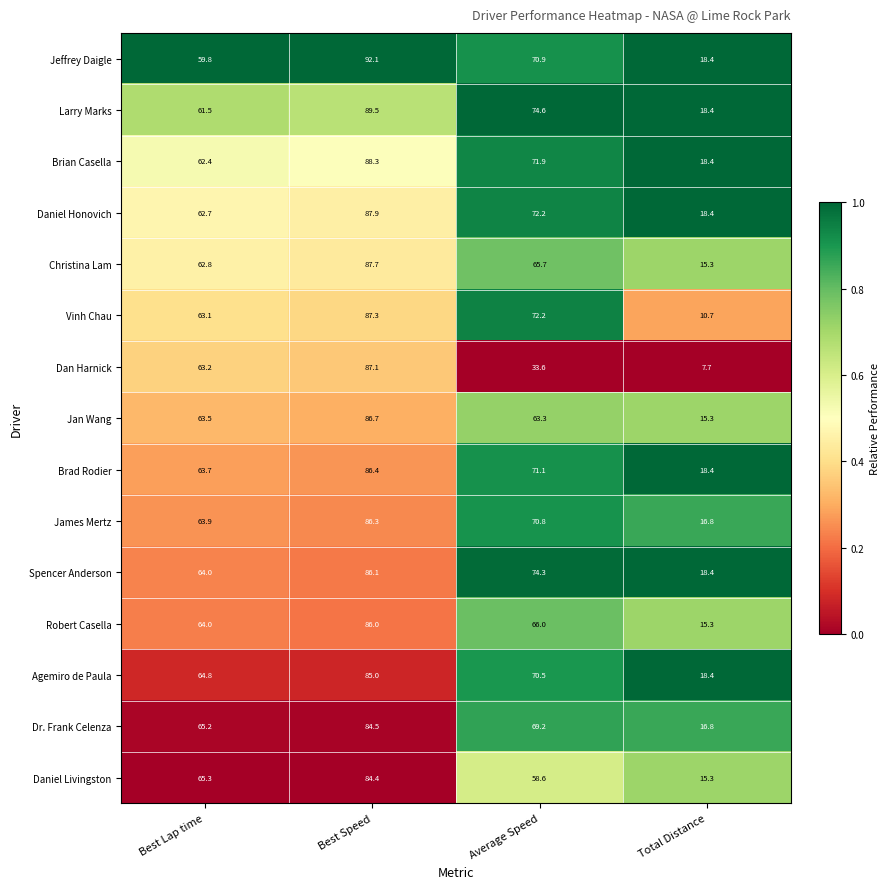

What is the sum of all Brian Casella values?

241.0